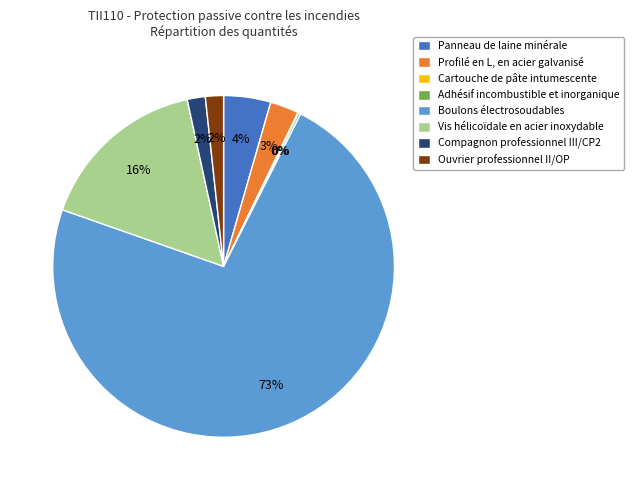

What is the majority slice?

Boulons électrosoudables